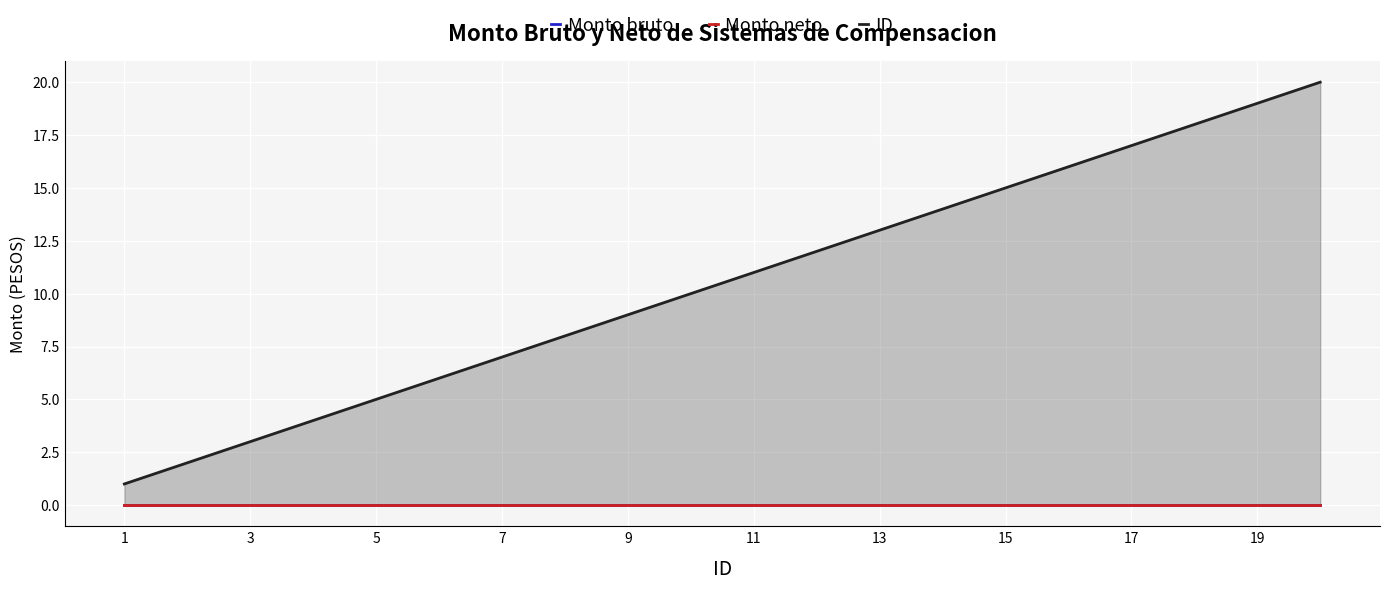

What are all the series names shown in the legend?

Monto bruto, Monto neto, ID